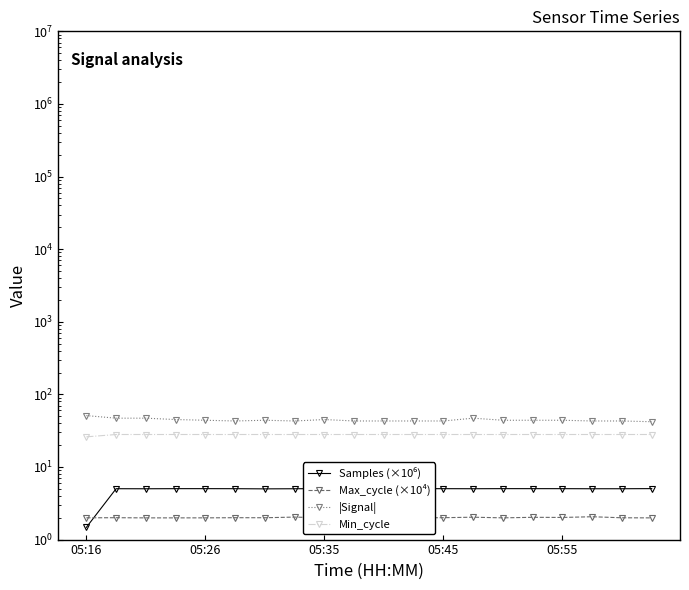

What is the lowest value of the Max_cycle (×10⁴) series?

2.0